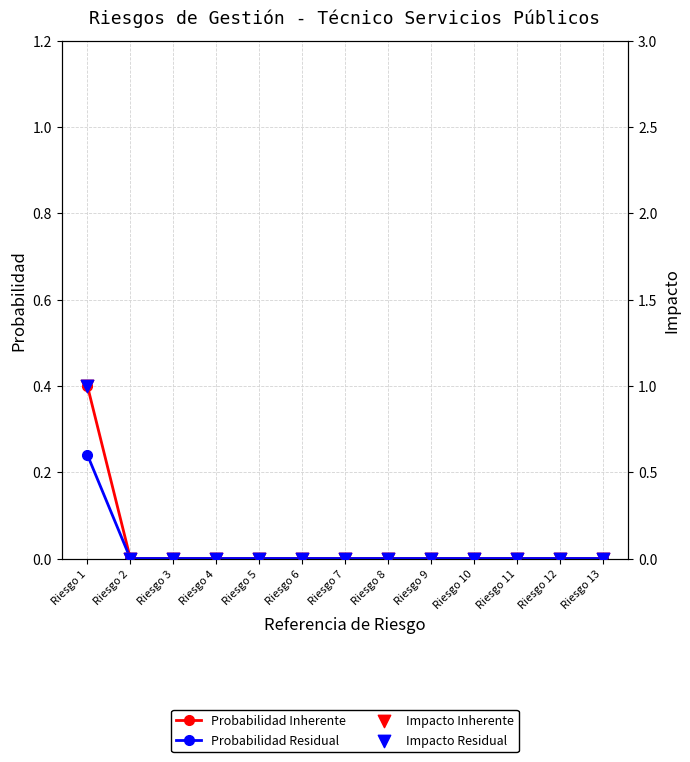

Which series has the widest spread of Y values?

Impacto Inherente